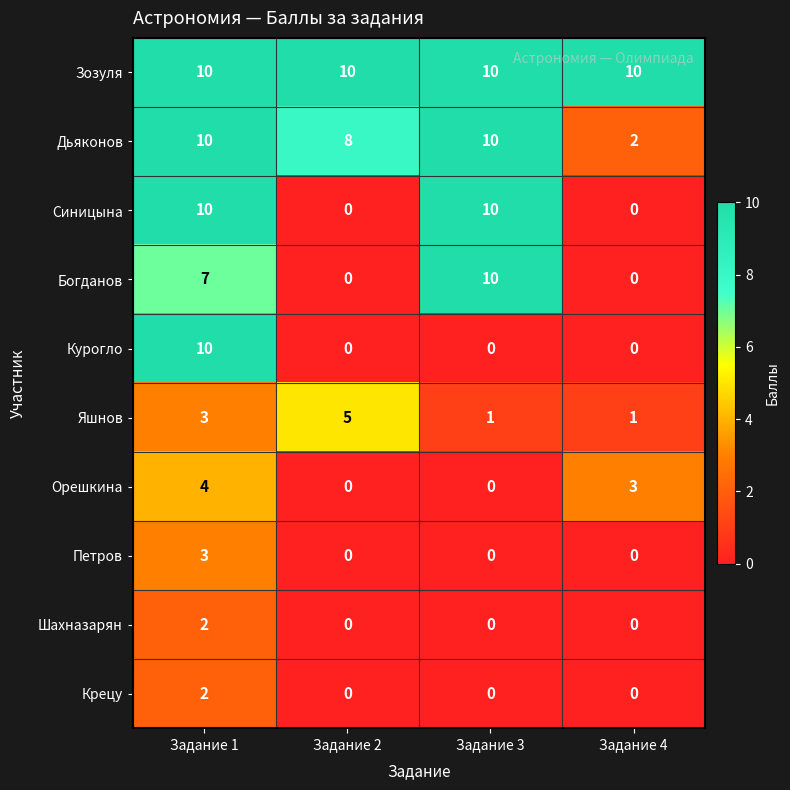

What is the sum of all Синицына values?

20